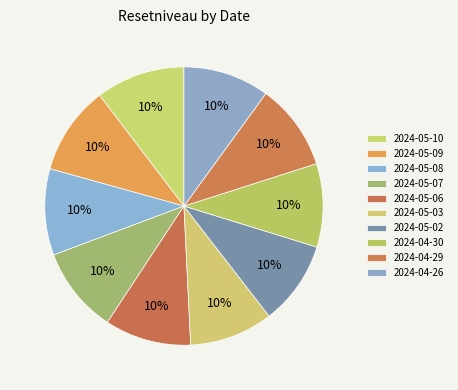

To the nearest percent, what is the average slice percentage?

10%